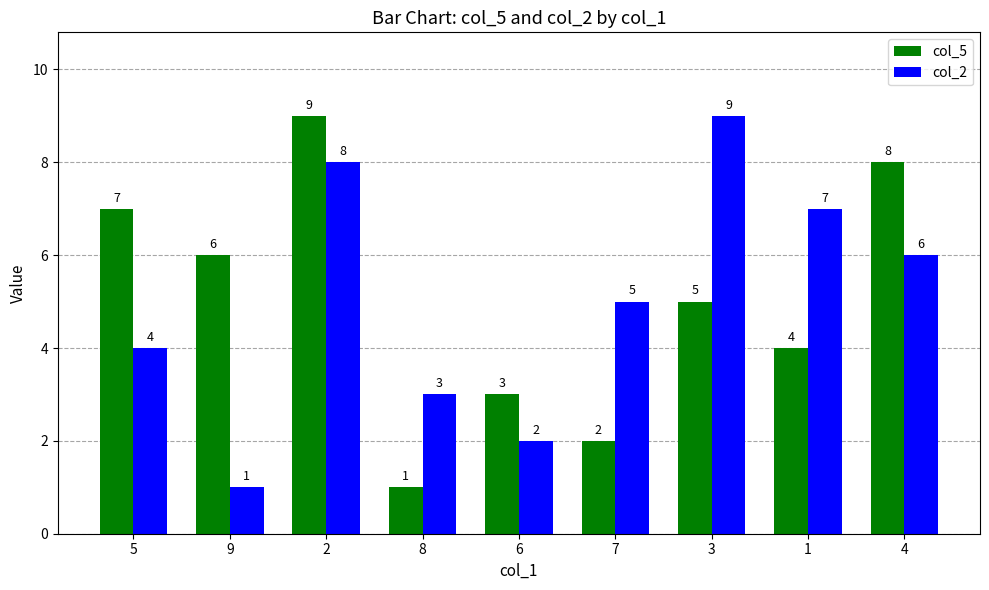

What is the lowest value of the col_5 series?

1